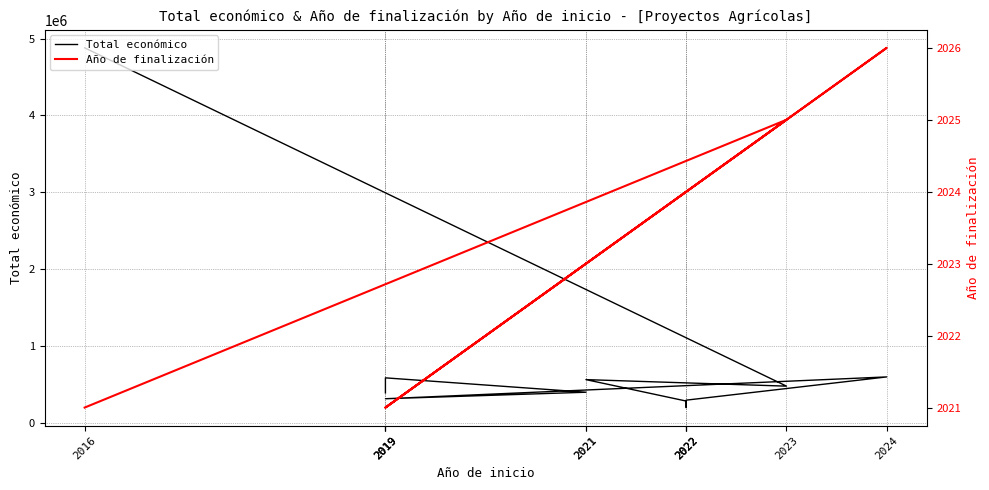

What is the label of the 4th point from the left?

2022